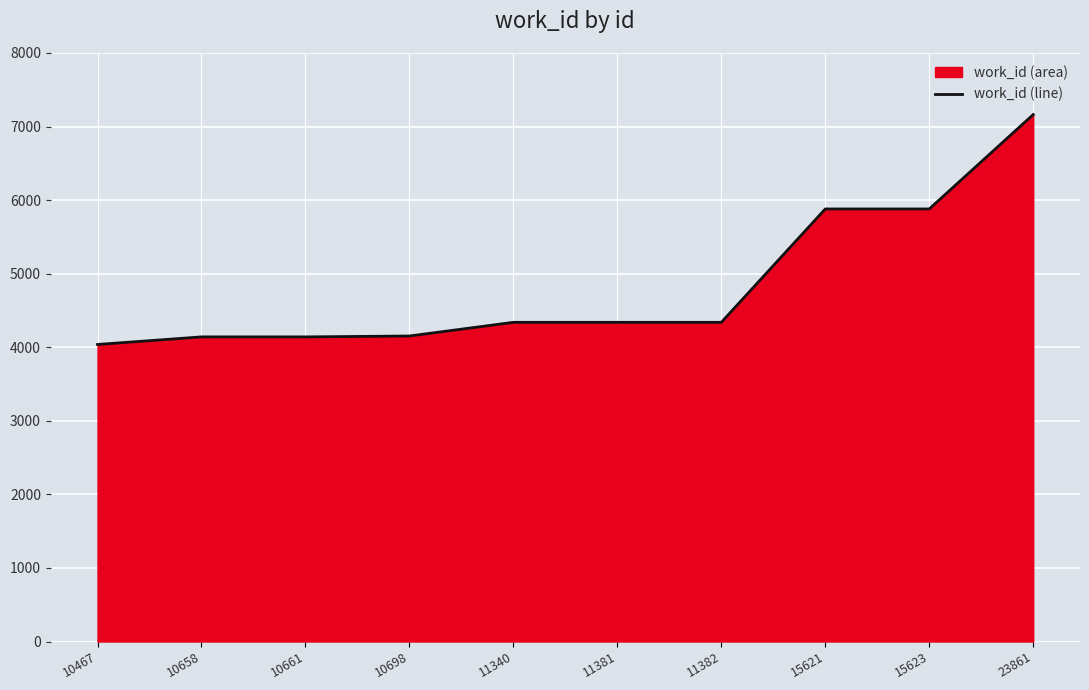

Count the number of categories in the chart.

10